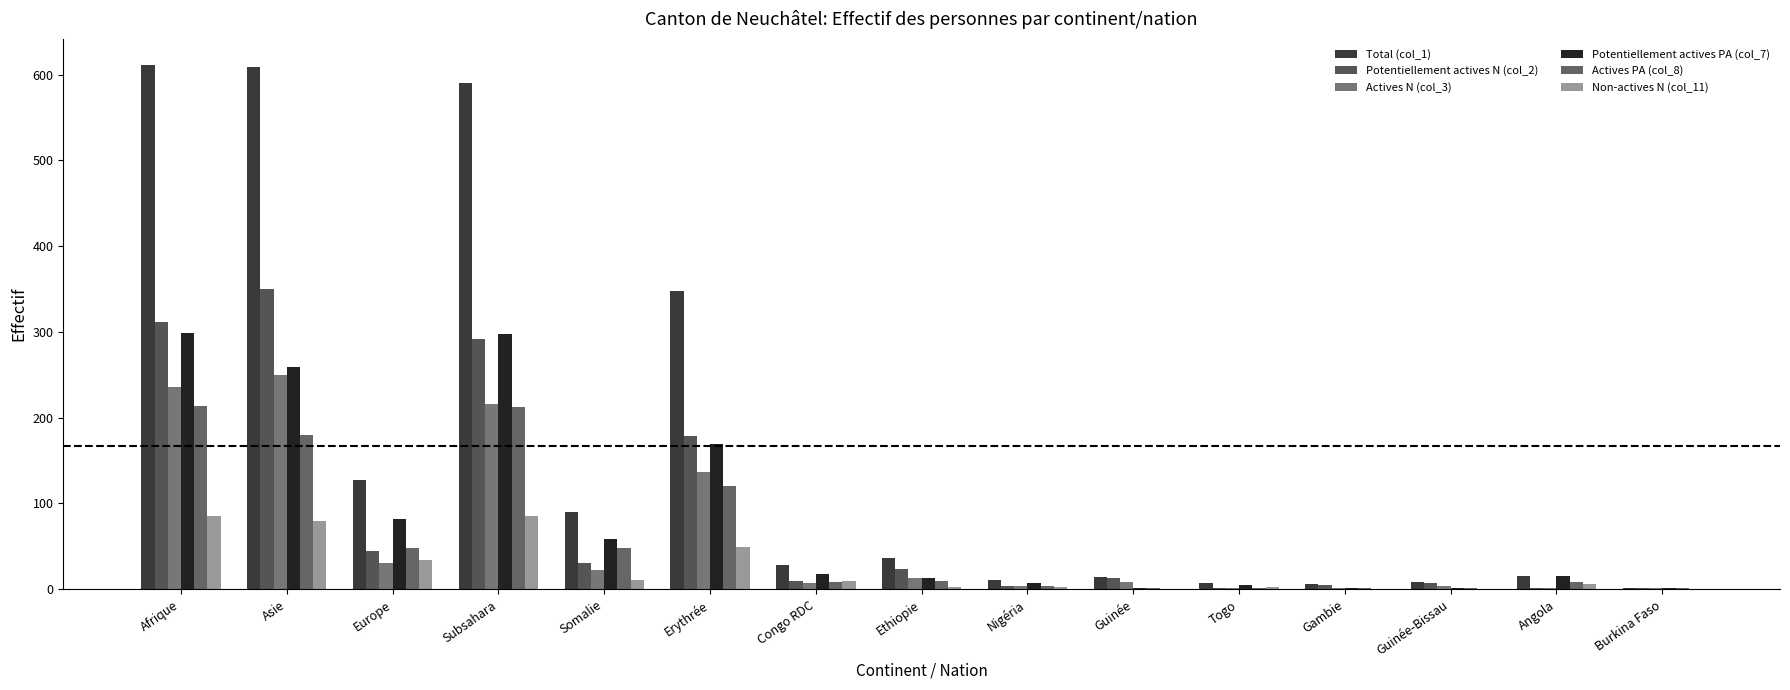

Between Togo and Afrique, which is larger?

Afrique